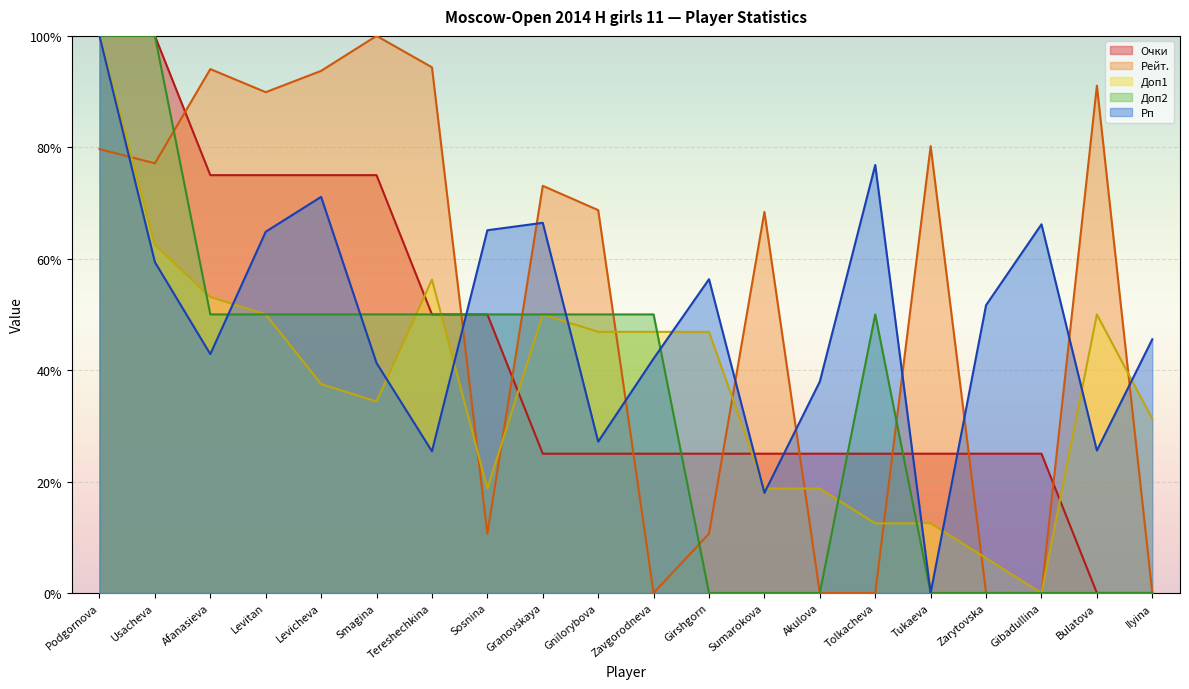

Count the number of categories in the chart.

20